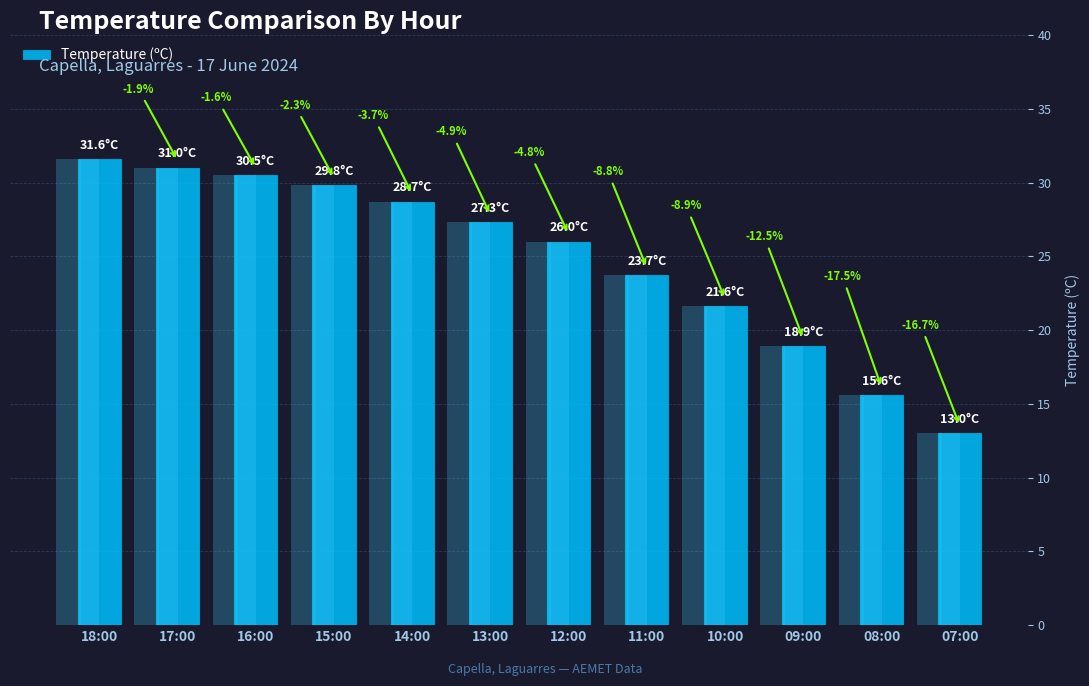

Reading left to right, extract all data points from this chart.

18:00=31.6	17:00=31.0	16:00=30.5	15:00=29.8	14:00=28.7	13:00=27.3	12:00=26.0	11:00=23.7	10:00=21.6	09:00=18.9	08:00=15.6	07:00=13.0